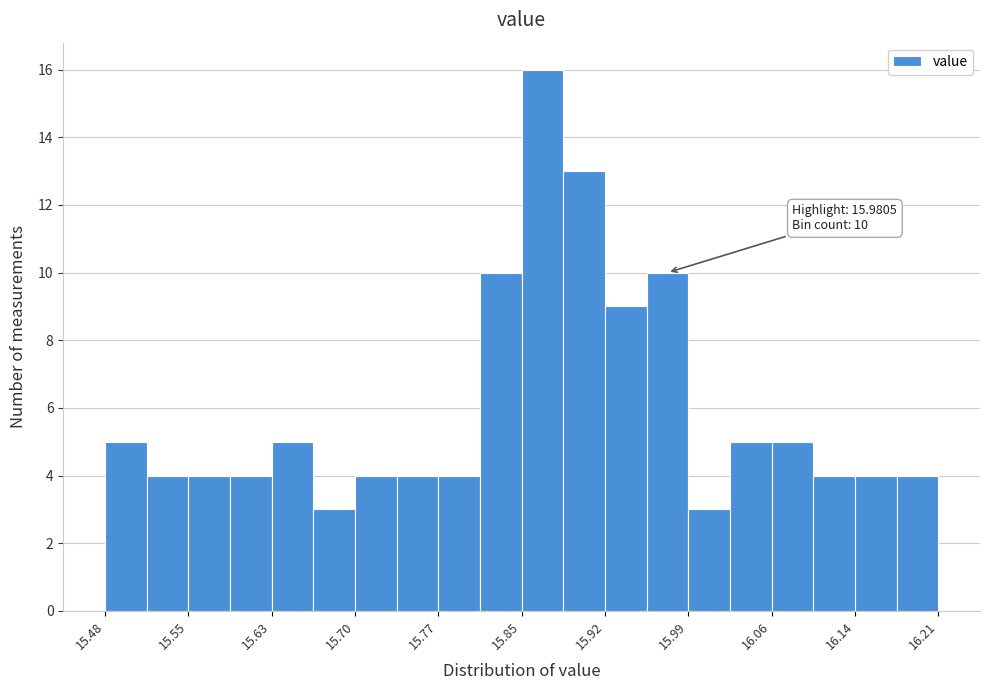

Around what value on the x-axis is the tallest bar? Give the approximate position of its centre, as read against the axis.

15.86